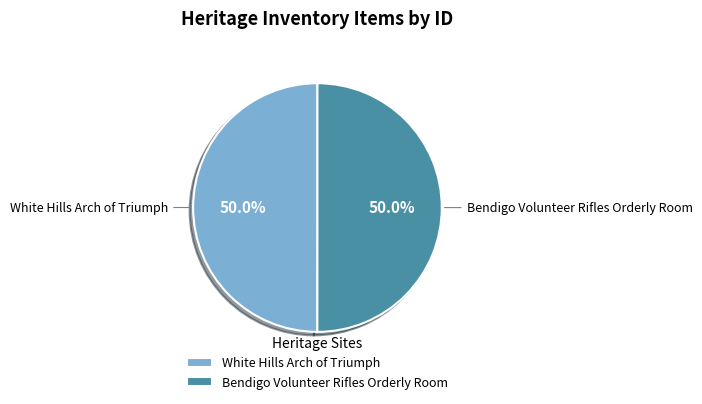

Is the sum of White Hills Arch of Triumph and Bendigo Volunteer Rifles Orderly Room greater than half?

Yes